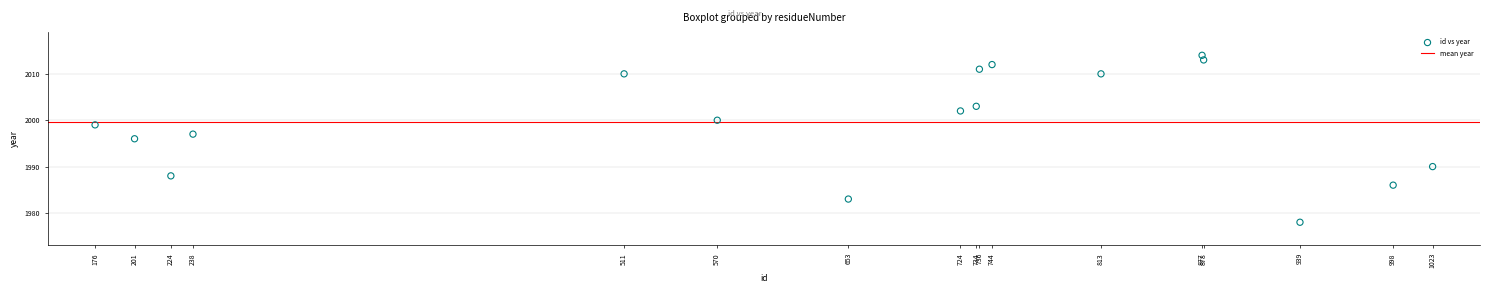

What is the range of Y values (max minus min)?

36